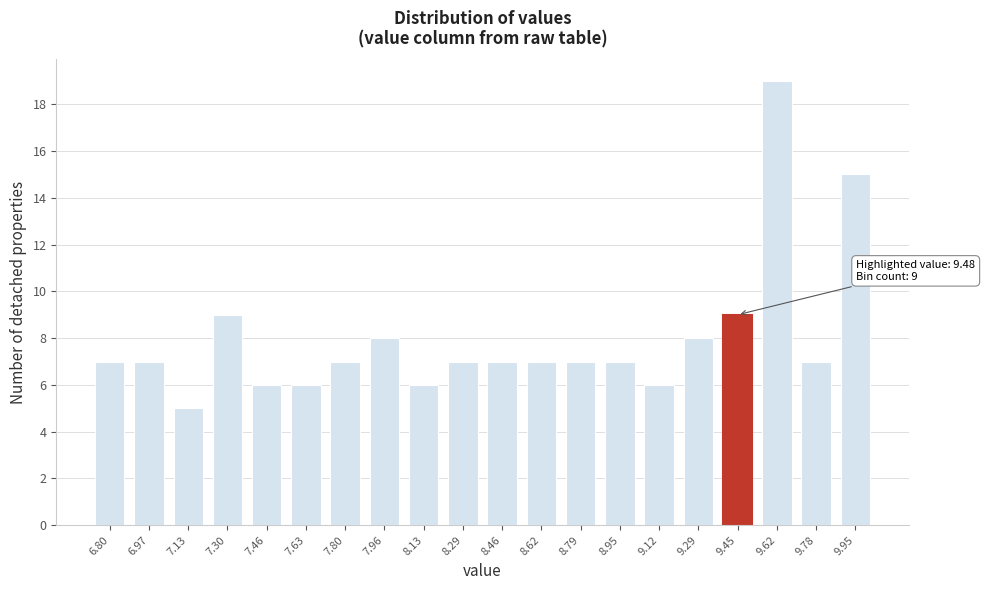

Which range on the x-axis has the tallest bar?

9.54 to 9.70